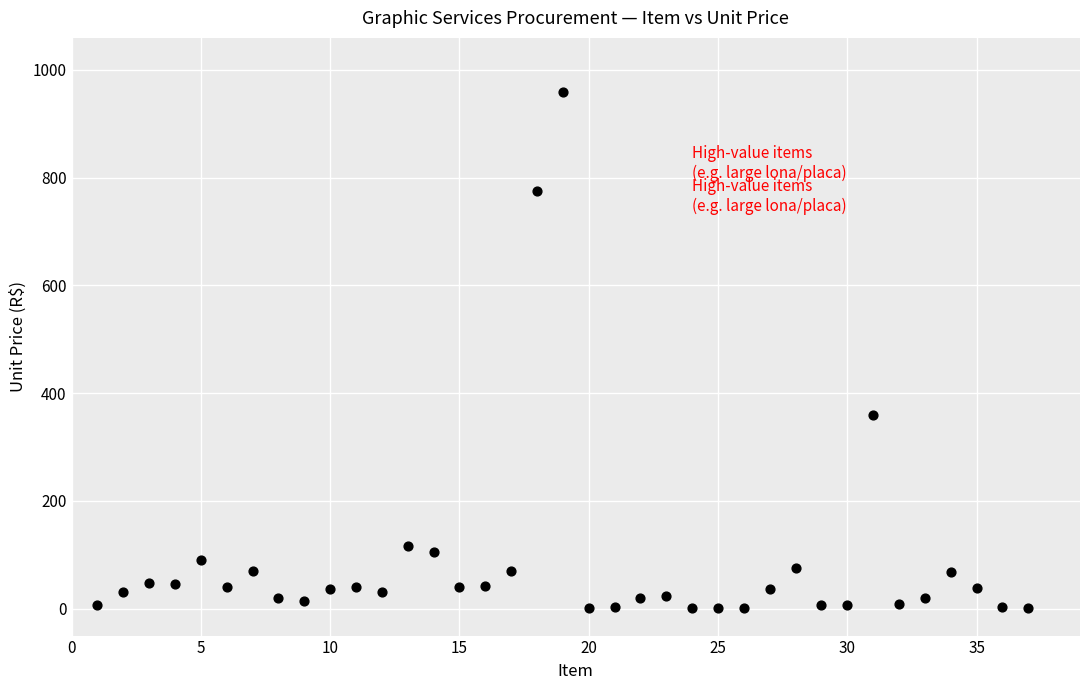

What is the range of Y values (max minus min)?

959.0